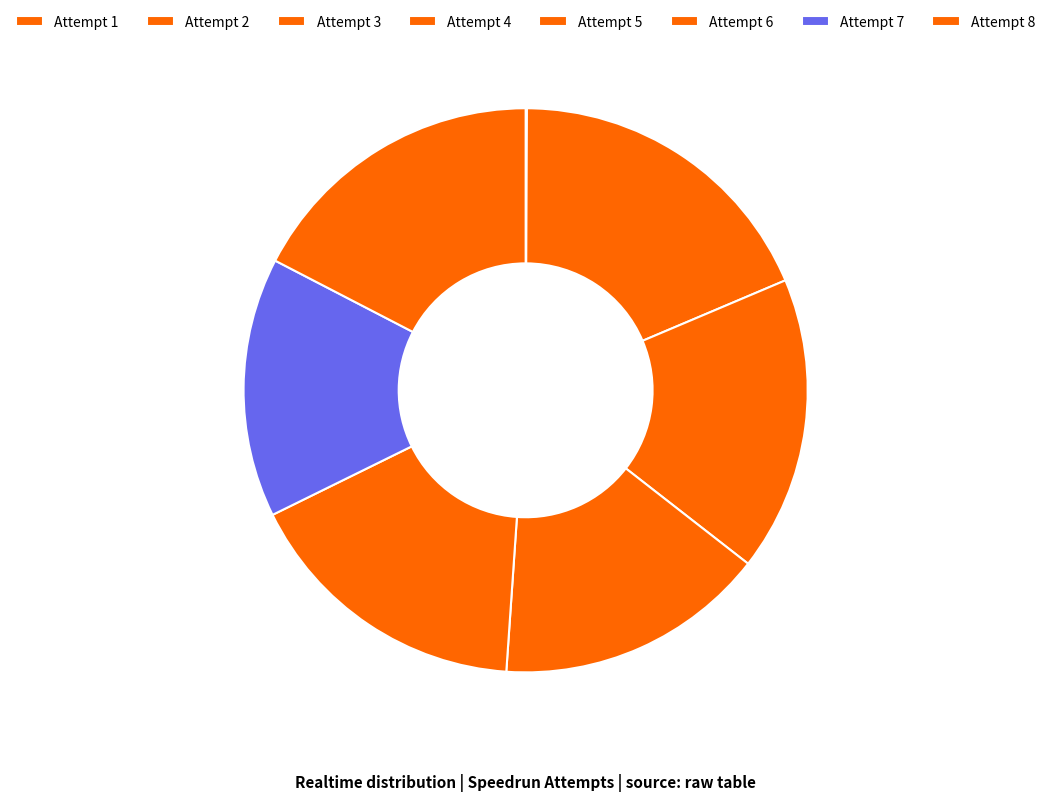

What is the ratio of the value at Attempt 4 to the value at Attempt 2?

491.2